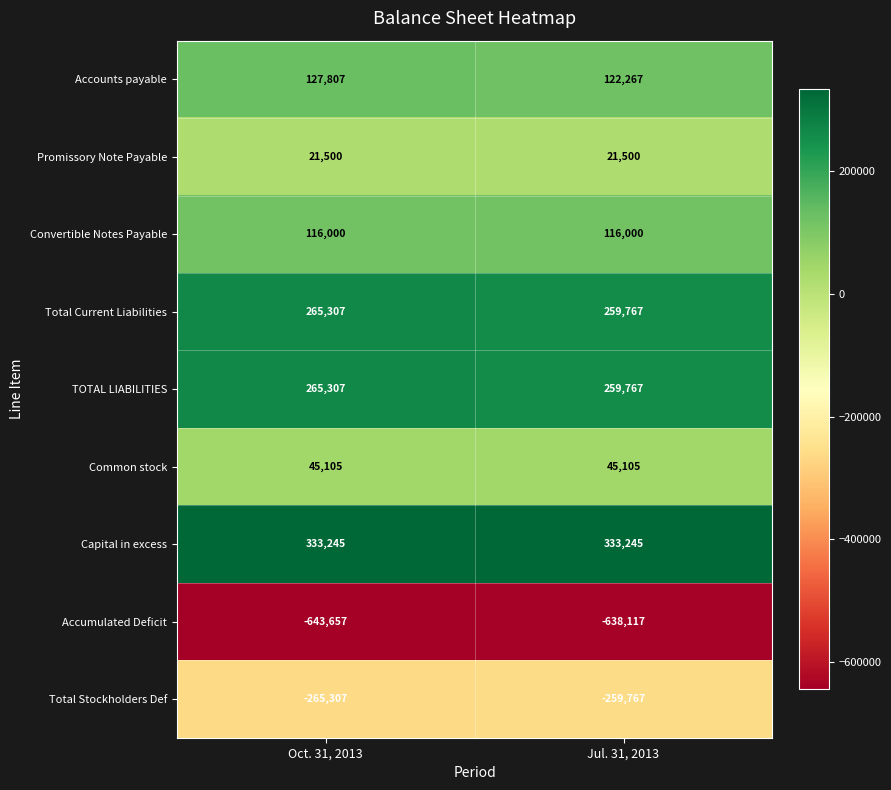

What is the difference between the highest and lowest values at Oct. 31, 2013?

976902